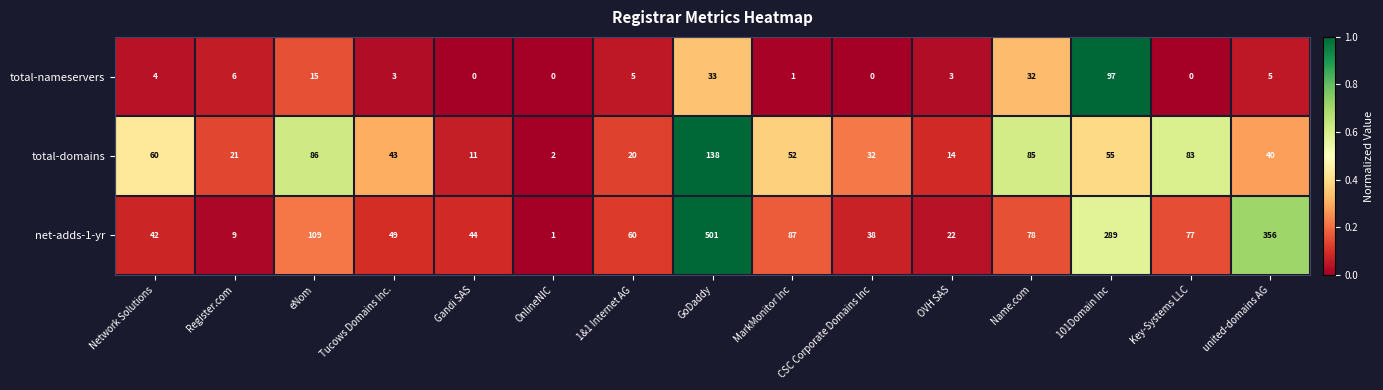

What is the sum of the total-domains values at eNom and OnlineNIC?

88